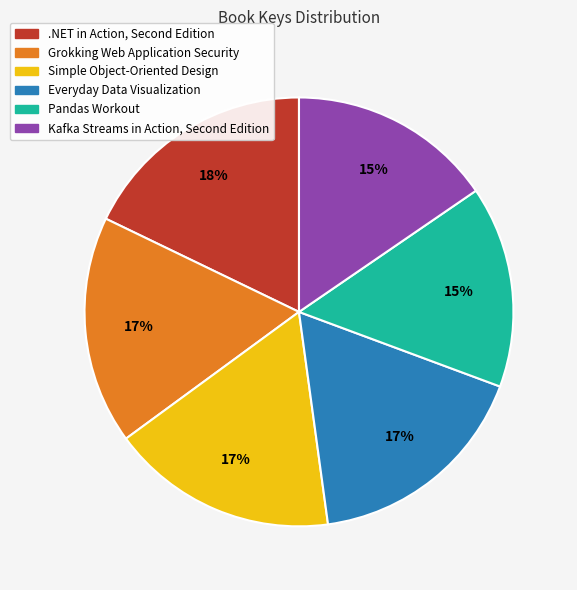

To the nearest percent, what is the difference between the largest and smallest slice percentages?

3%